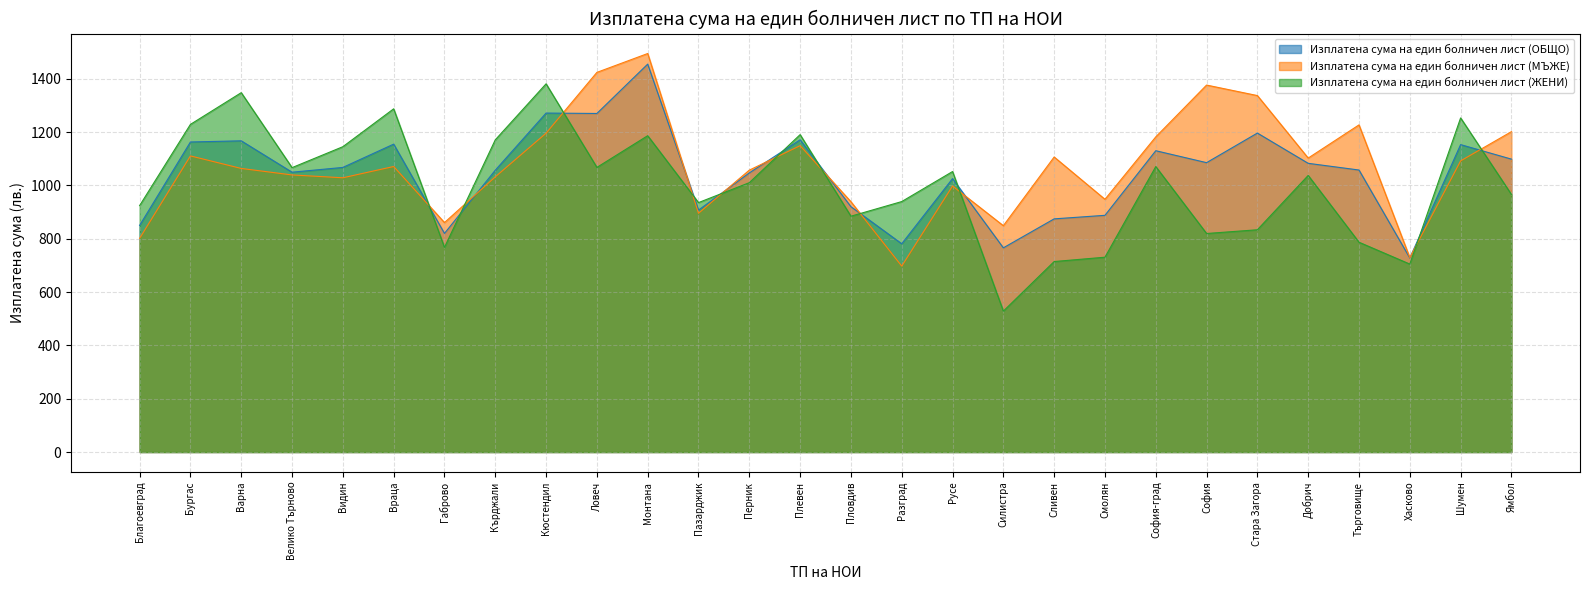

True or false: Изплатена сума на един болничен лист (ЖЕНИ) has a value of 1684.8 at Плевен.

False